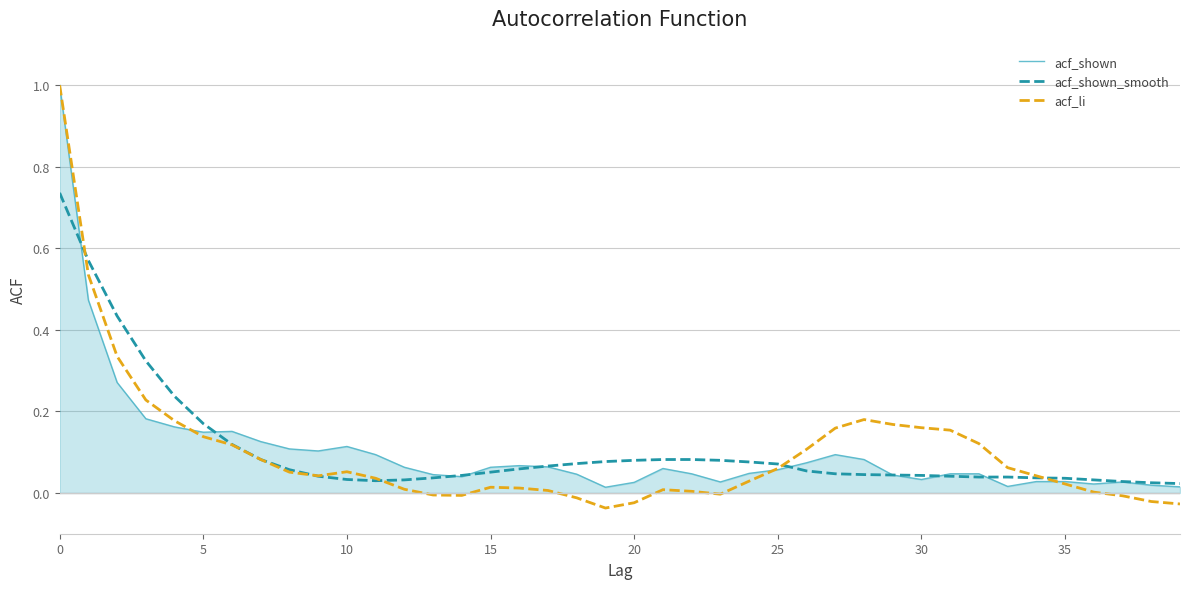

Count the number of data series in this chart.

3